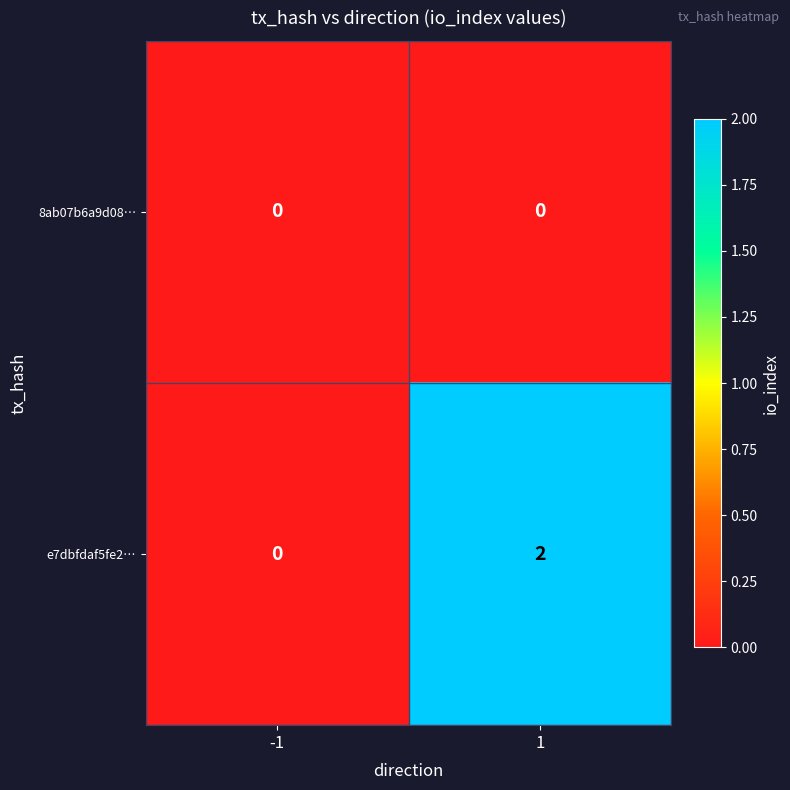

Which series has the largest total across all categories?

e7dbfdaf5fe2…